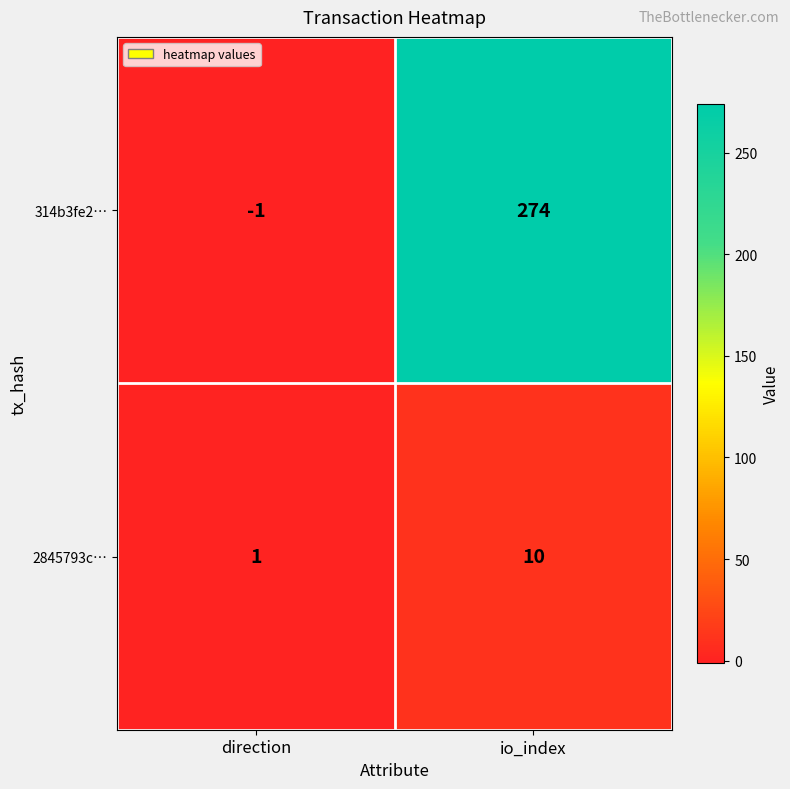

At which category is the sum across all series the highest?

io_index